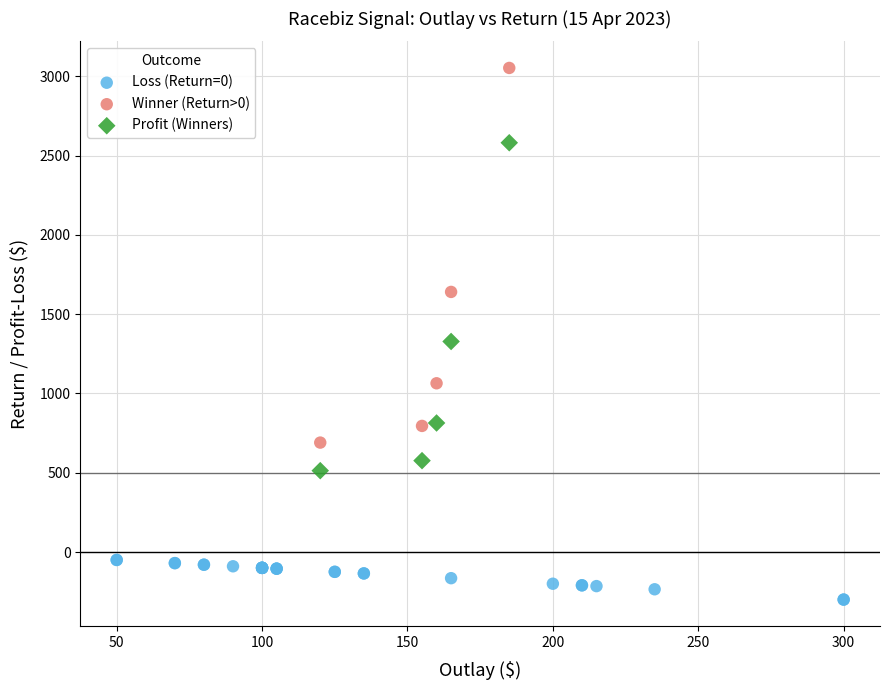

What are all the series names shown in the legend?

Loss (Return=0), Winner (Return>0), Profit (Winners)